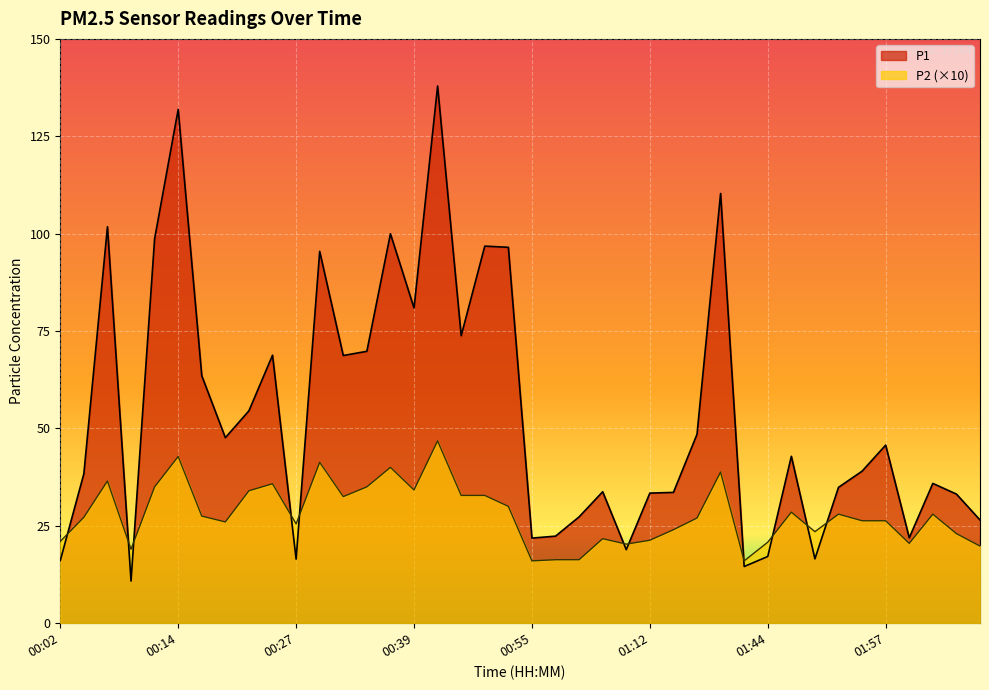

Reading left to right, list all the values displayed in this chart.

P1: 00:02=16.1	00:04=38.4	00:07=101.8	00:09=10.8	00:12=98.7	00:14=131.9	00:17=63.5	00:19=47.6	00:22=54.5	00:24=68.8	00:27=16.4	00:29=95.5	00:32=68.7	00:34=69.8	00:37=100.0	00:39=80.9	00:42=137.9	00:45=73.8	00:50=96.8	00:53=96.5	00:55=21.9	00:58=22.4	01:00=27.3	01:06=33.8	01:09=18.9	01:12=33.4	01:15=33.6	01:21=48.5	01:35=110.3	01:41=14.6	01:44=17.1	01:46=42.9	01:49=16.5	01:52=34.9	01:54=39.0	01:57=45.7	02:00=21.9	02:02=35.9	02:08=33.1	02:10=26.5
P2: 00:02=21.0	00:04=27.2	00:07=36.5	00:09=19.0	00:12=35.0	00:14=42.8	00:17=27.5	00:19=26.0	00:22=34.0	00:24=35.8	00:27=25.5	00:29=41.3	00:32=32.5	00:34=35.0	00:37=40.0	00:39=34.2	00:42=46.8	00:45=32.8	00:50=32.8	00:53=30.0	00:55=16.0	00:58=16.3	01:00=16.3	01:06=21.7	01:09=20.3	01:12=21.3	01:15=24.0	01:21=27.0	01:35=38.8	01:41=16.0	01:44=20.8	01:46=28.5	01:49=23.5	01:52=28.0	01:54=26.3	01:57=26.3	02:00=20.5	02:02=28.0	02:08=23.0	02:10=19.8